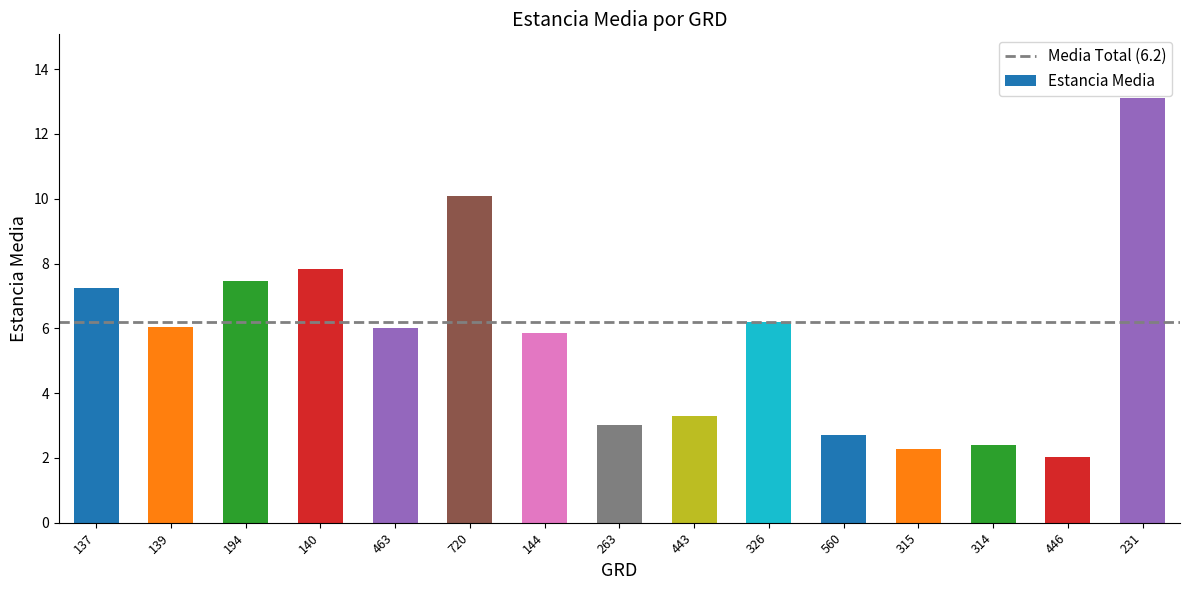

What is the difference between the maximum and minimum values?

11.1